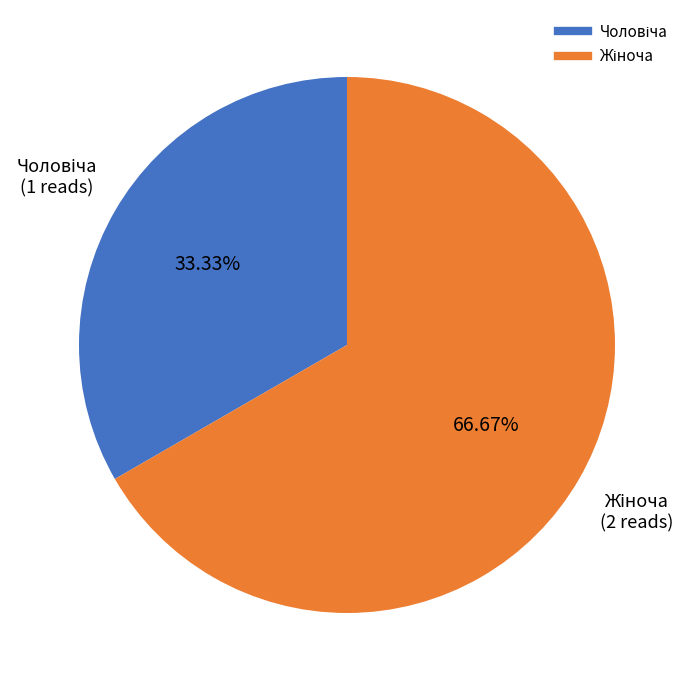

Is there a majority slice in this chart?

Yes